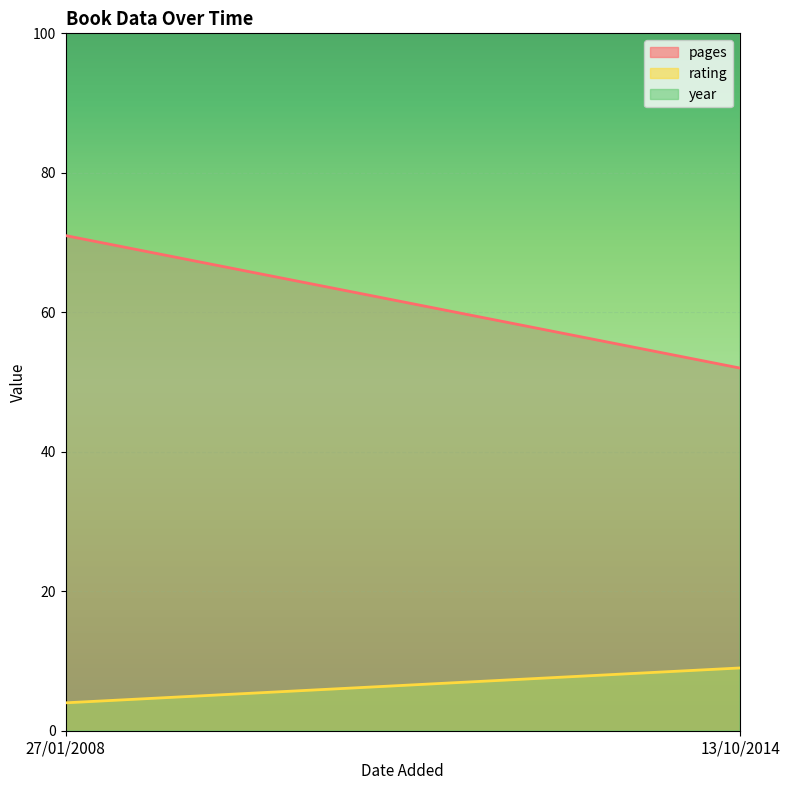

At which label does year reach its minimum?

27/01/2008